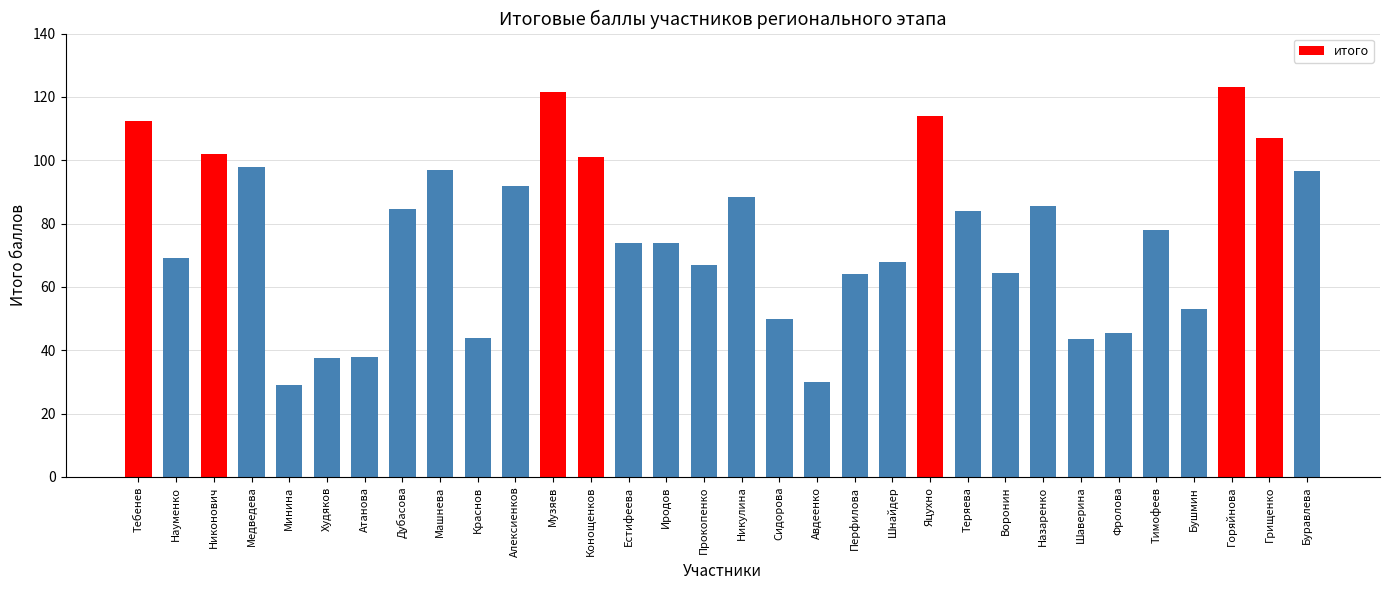

What is the value of the 17th bar from the left?

88.4